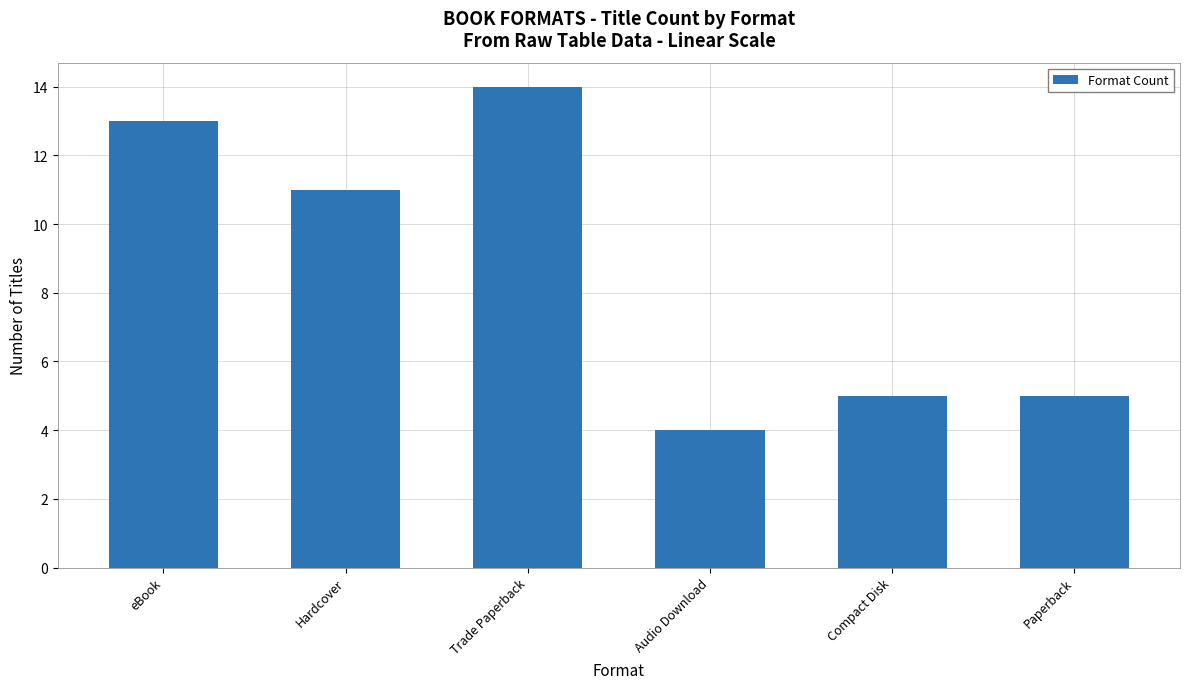

Which has a higher value, Paperback or Hardcover?

Hardcover